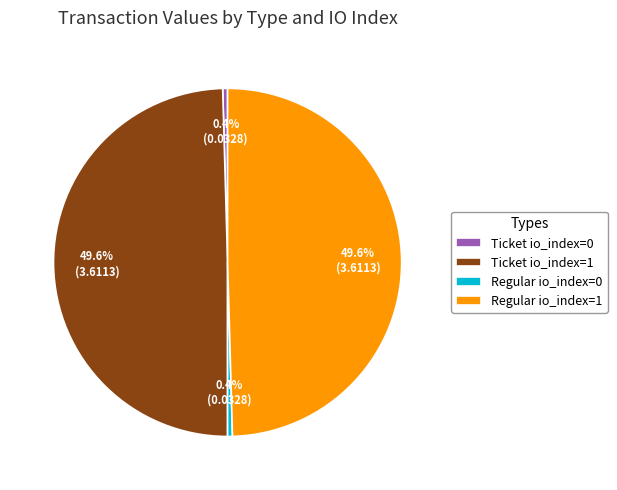

To the nearest percent, what portion does Ticket io_index=1 represent?

50%